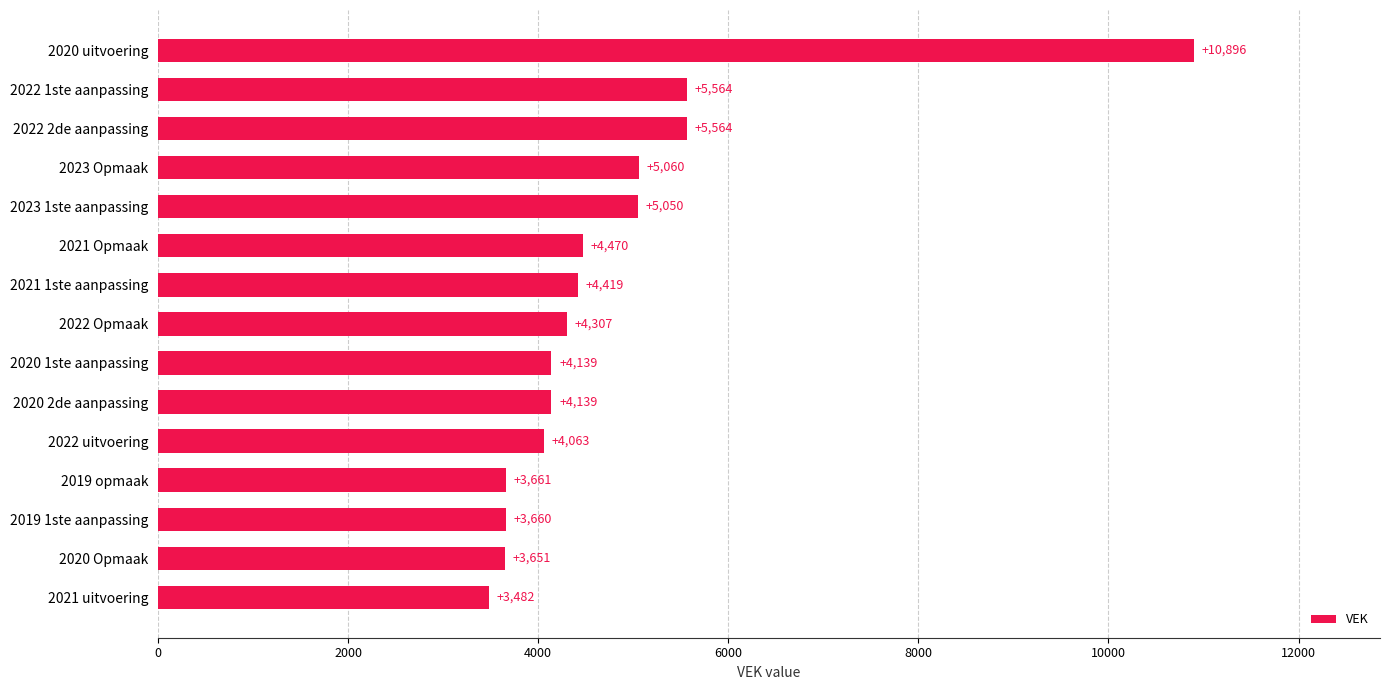

Reading bottom to top, what are all the values shown in this chart?

2021 uitvoering=3482	2020 Opmaak=3651	2019 1ste aanpassing=3660	2019 opmaak=3661	2022 uitvoering=4063	2020 2de aanpassing=4139	2020 1ste aanpassing=4139	2022 Opmaak=4307	2021 1ste aanpassing=4419	2021 Opmaak=4470	2023 1ste aanpassing=5050	2023 Opmaak=5060	2022 2de aanpassing=5564	2022 1ste aanpassing=5564	2020 uitvoering=10896